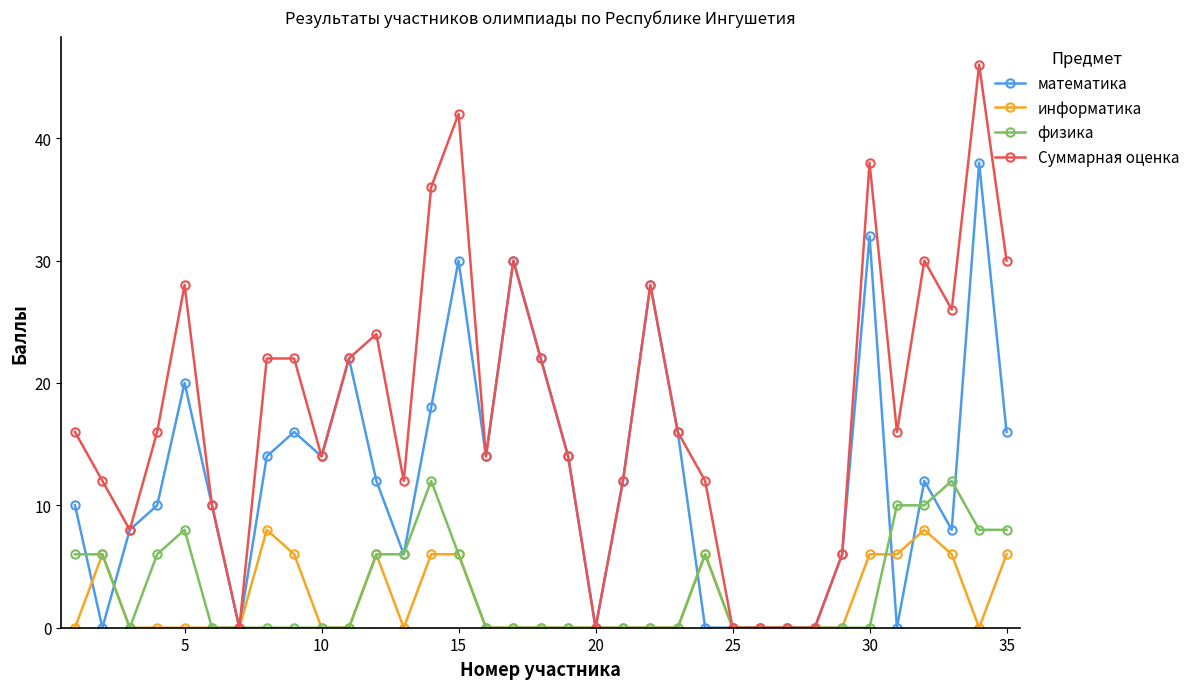

Rank the series by their maximum value, from highest to lowest.

Суммарная оценка, математика, физика, информатика